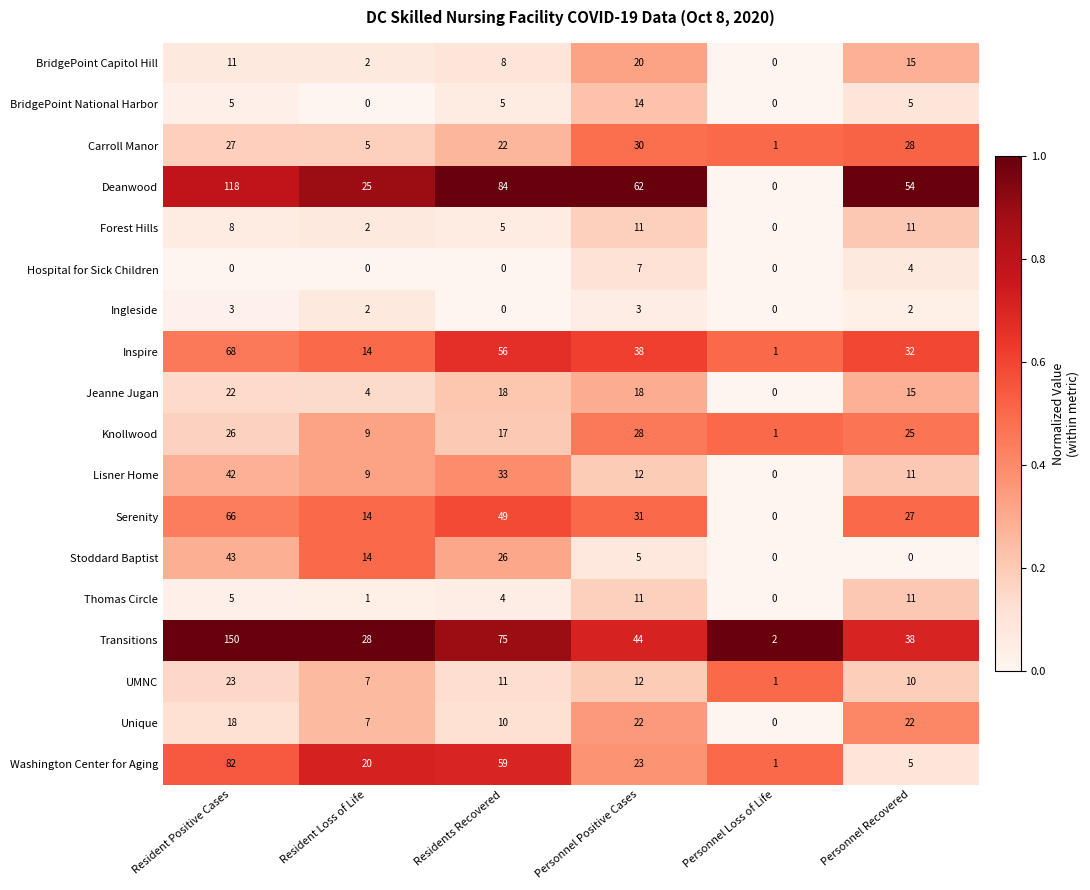

At which label does Serenity reach its minimum?

Personnel Loss of Life